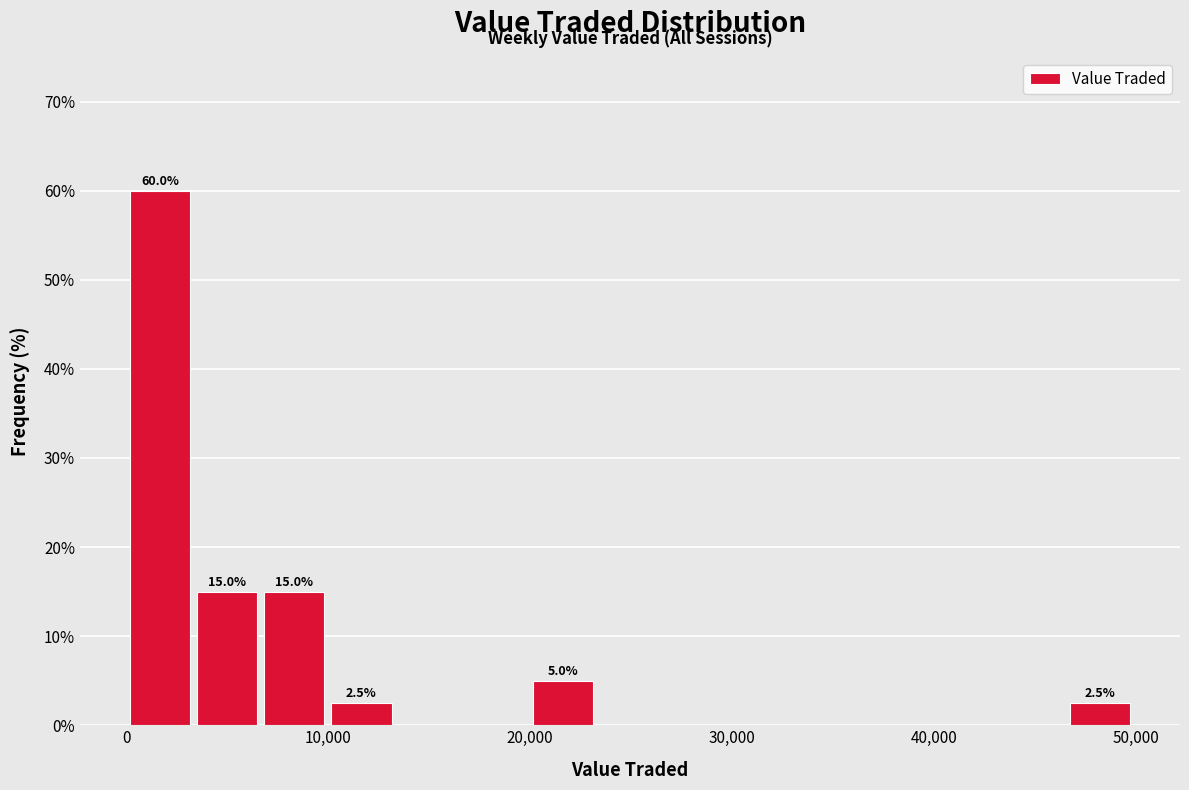

Read against the x-axis, roughly where is the centre of the tallest bar?

2000